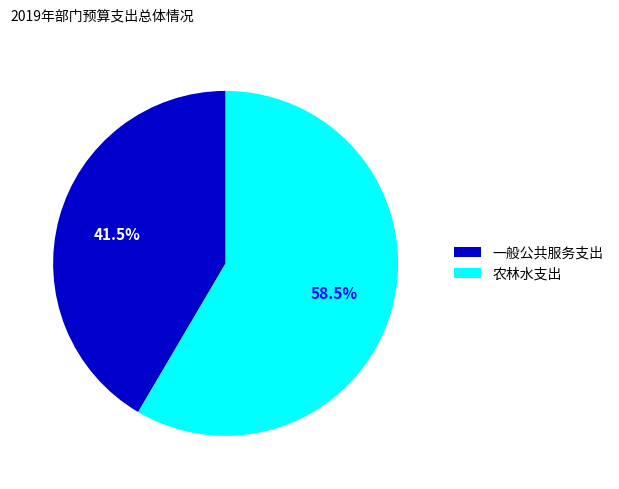

The 农林水支出 slice represents 69% of the pie. True or false?

False